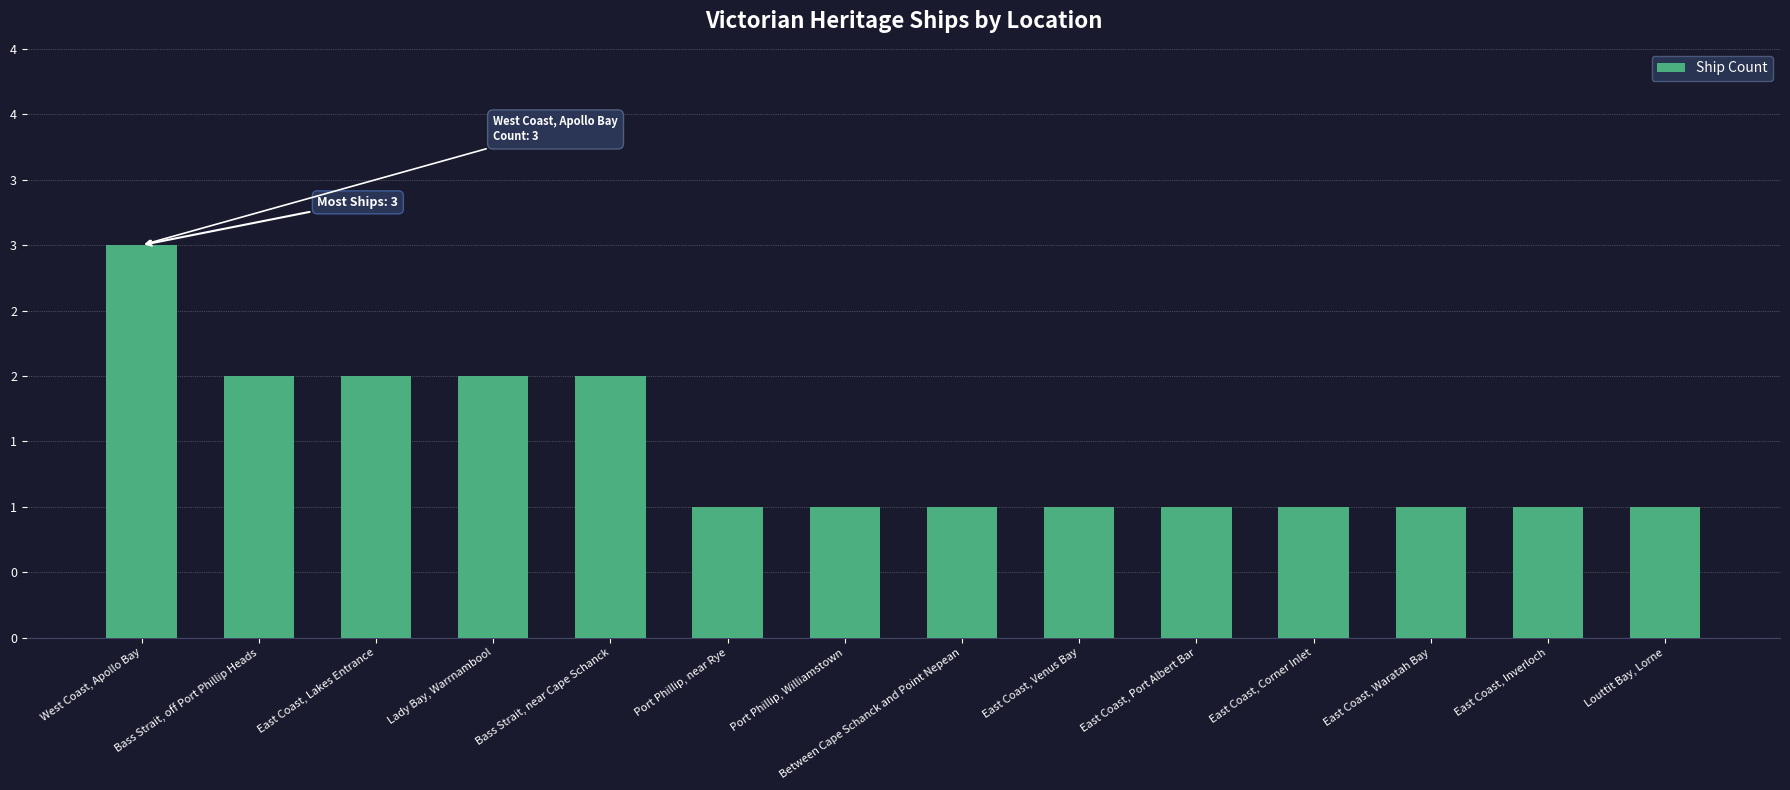

Which category has the highest value across all series?

West Coast, Apollo Bay